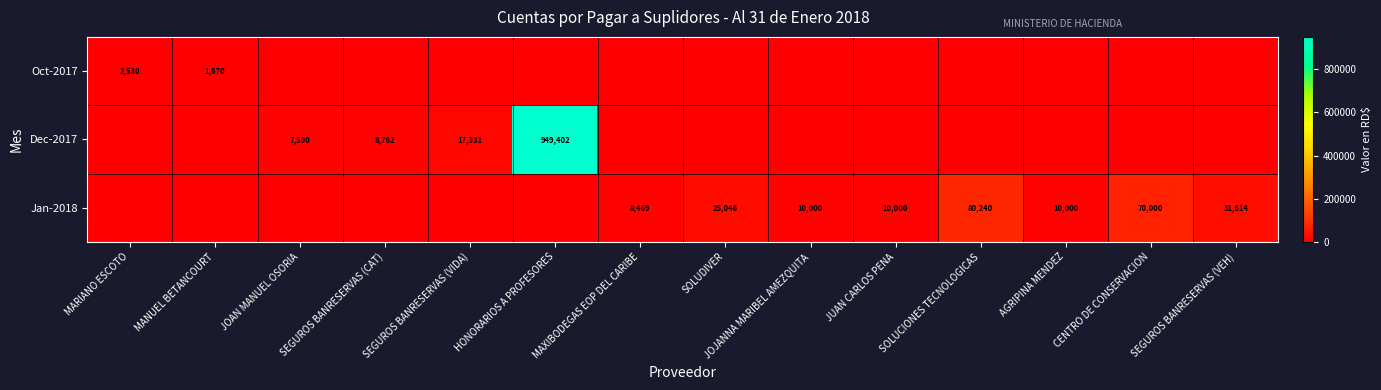

How many distinct data groups are displayed?

3